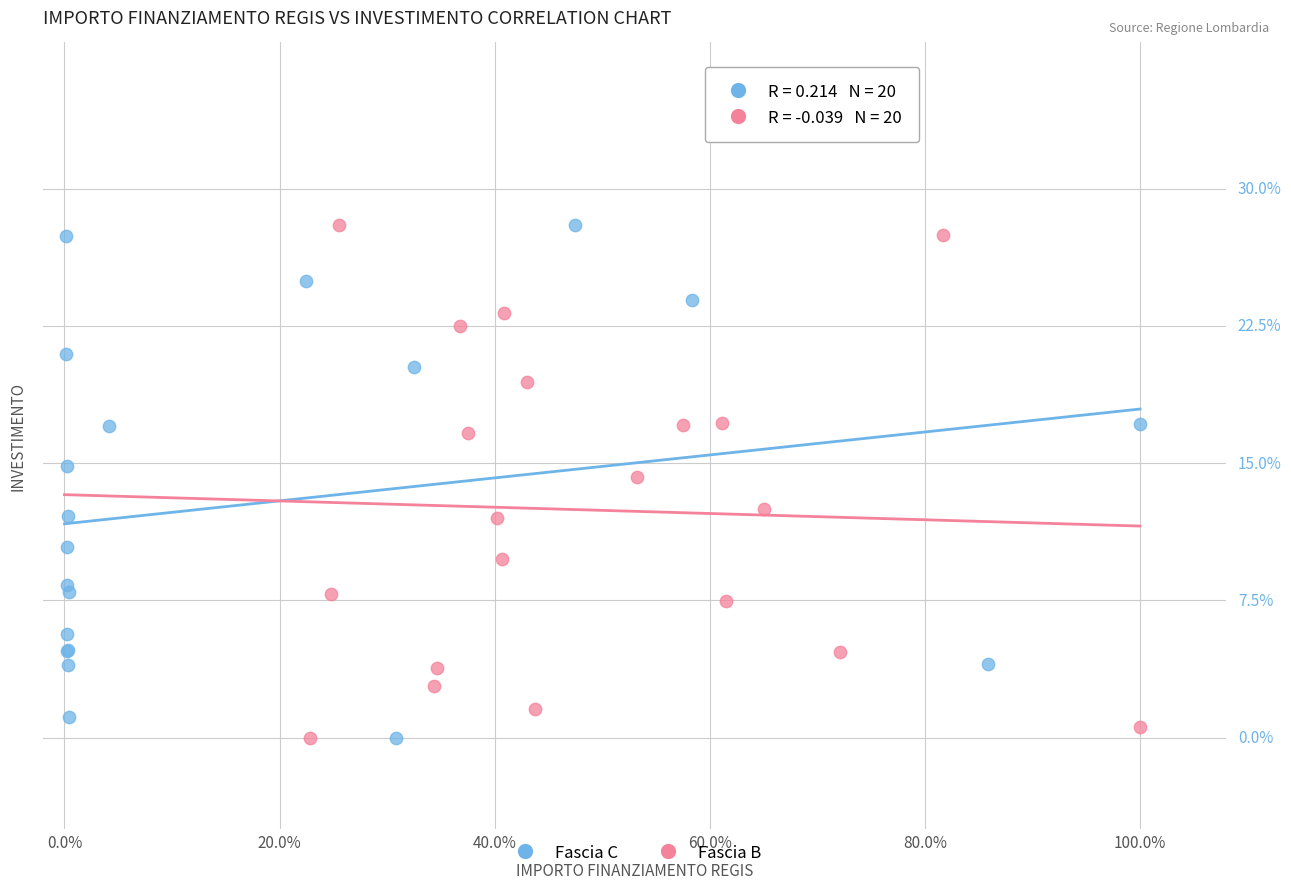

What are all the series names shown in the legend?

Fascia C, Fascia B